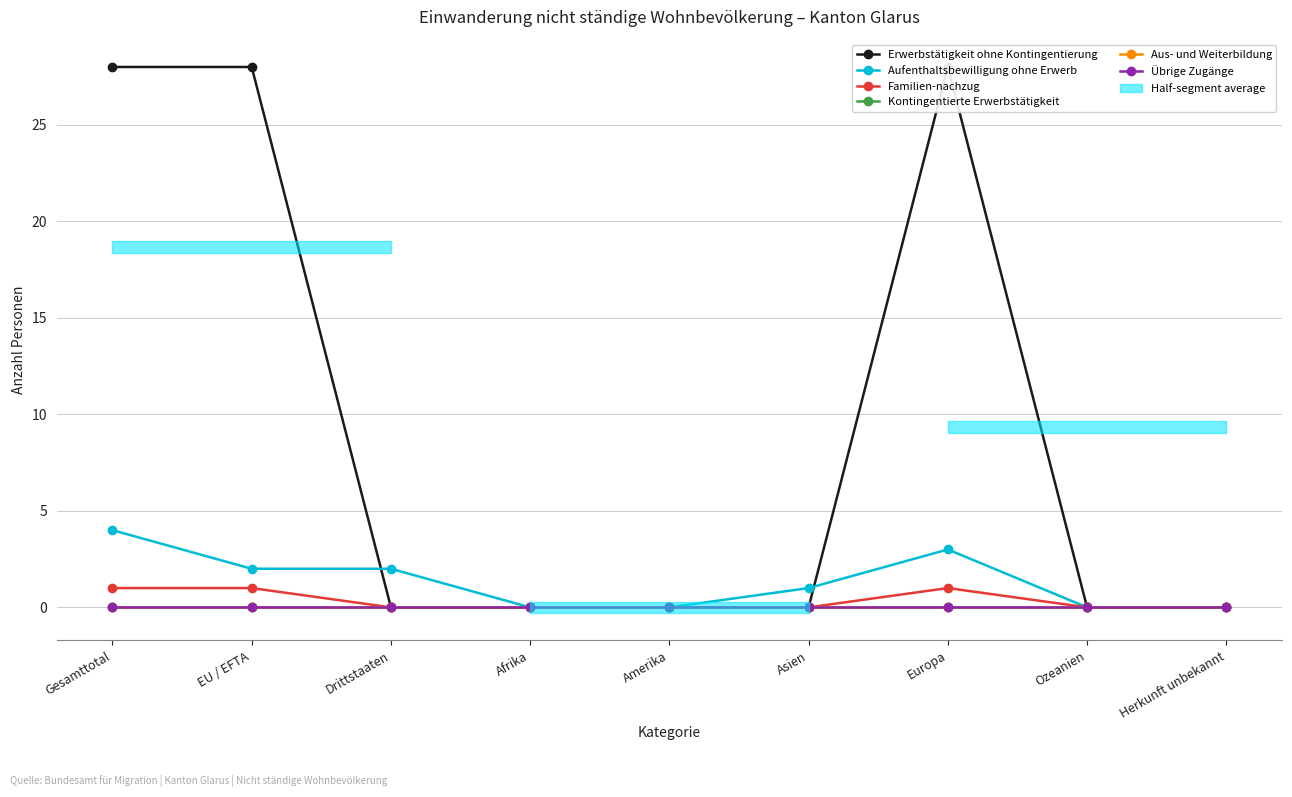

What is the average value of the Aufenthaltsbewilligung ohne Erwerb series?

1